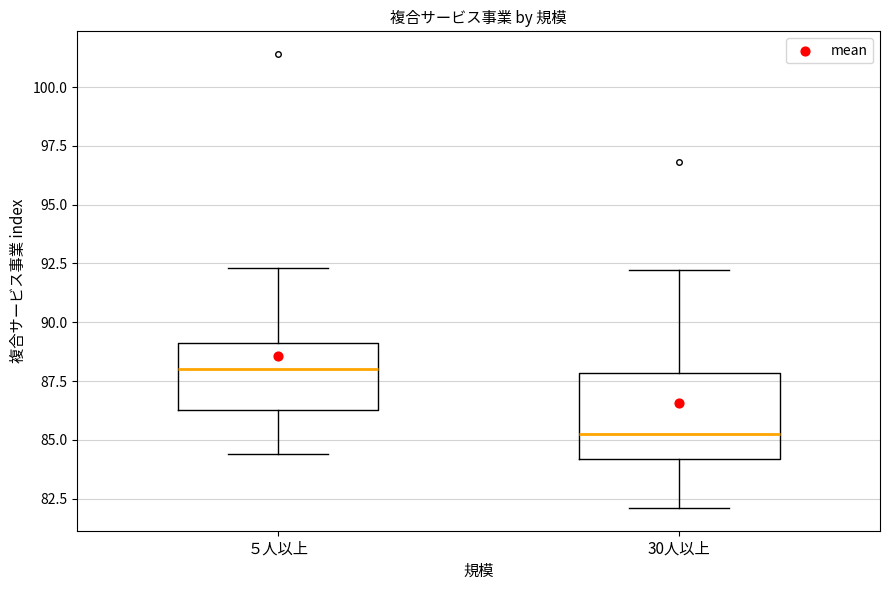

Reading left to right, transcribe this box plot: for each box, give where its median line is, the range the box spans, and where its two whiskers end, as read against the y-axis. The values are not printed on the chart, so give them approximately, as read against the axis.

５人以上: median 88.0, box 86.5 to 89.0, whiskers 84.5 to 92.5
30人以上: median 85.5, box 84.0 to 88.0, whiskers 82.0 to 92.0